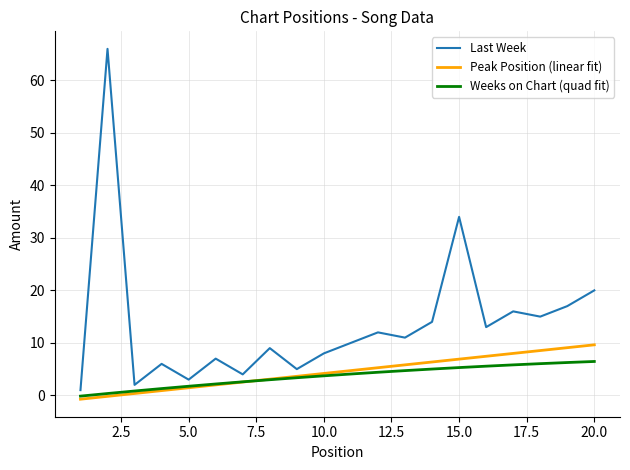

Rank the series by their maximum value, from highest to lowest.

Last Week, Peak Position (linear fit), Weeks on Chart (quad fit)